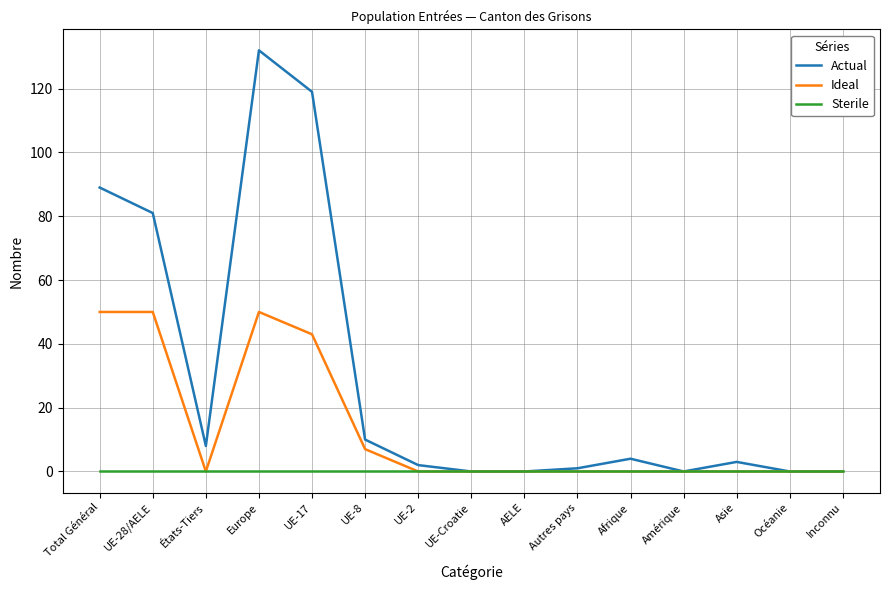

Which series has the largest range (max minus min)?

Actual